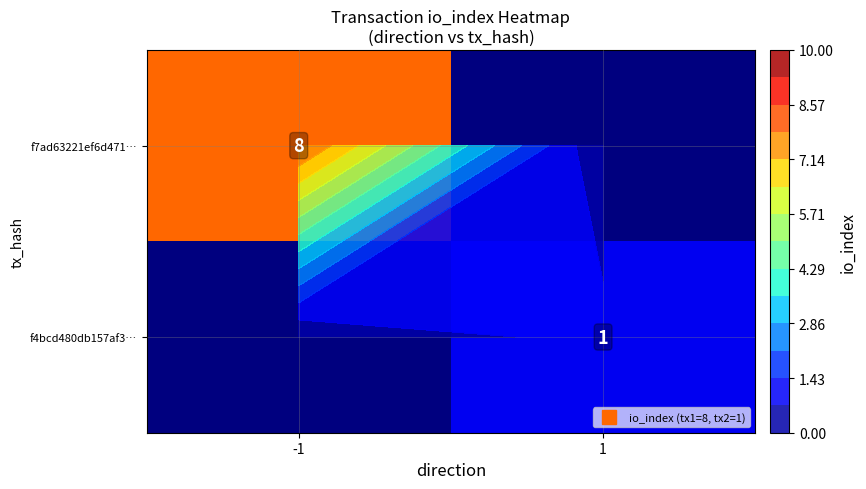

What is the sum of the f7ad63221ef6d471… values at 1 and -1?

8